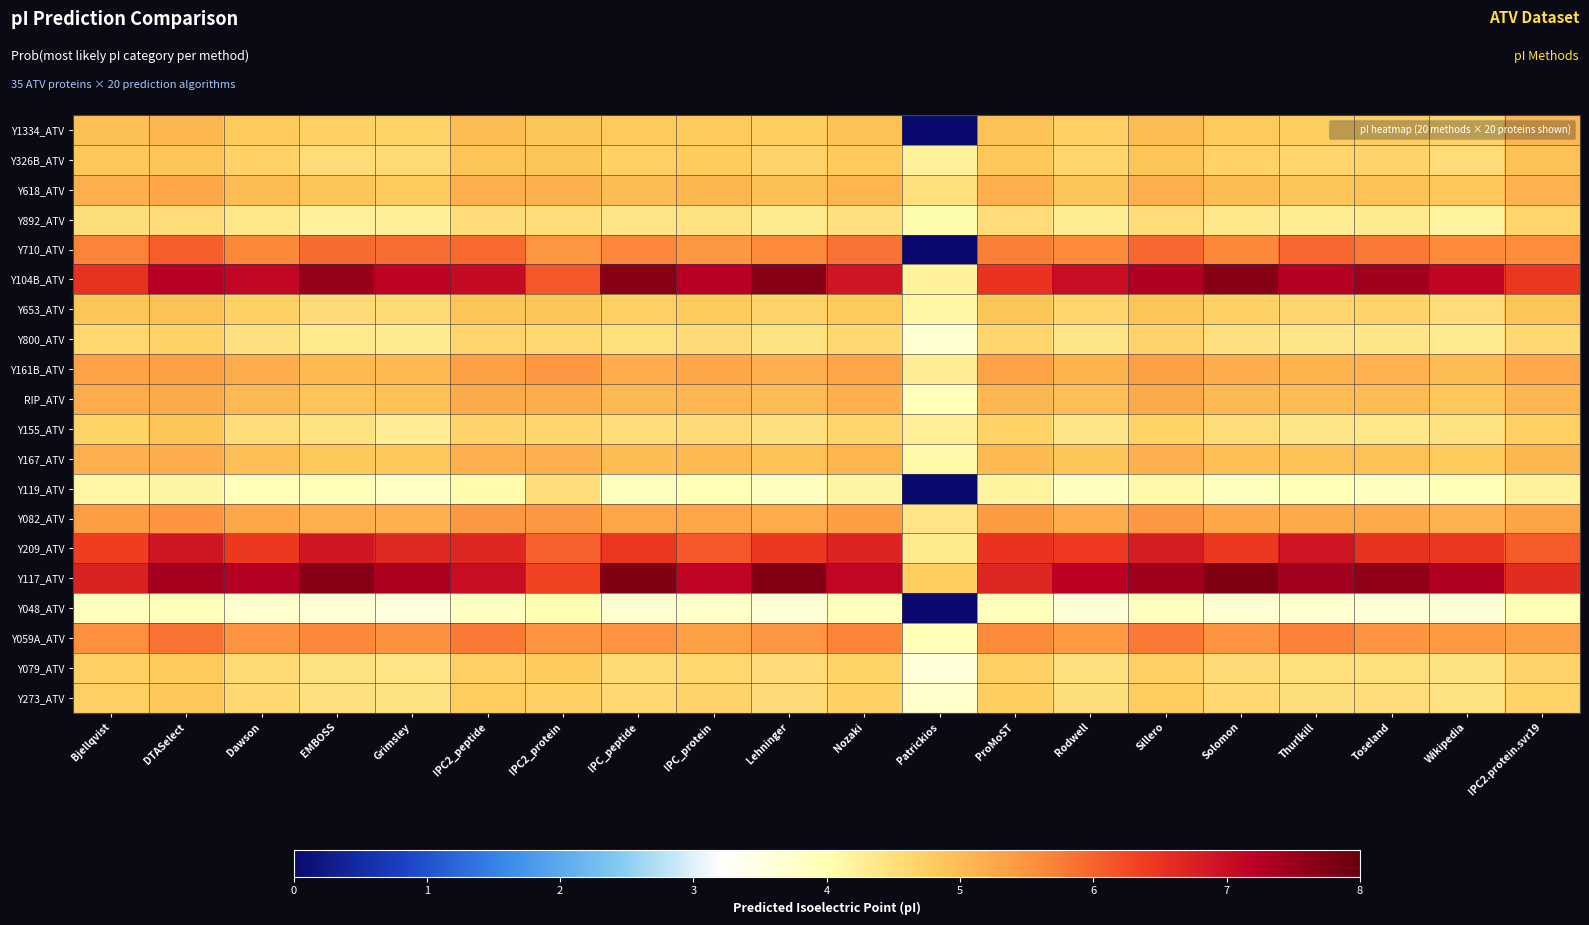

Which has a higher value, Patrickios or Sillero?

Sillero